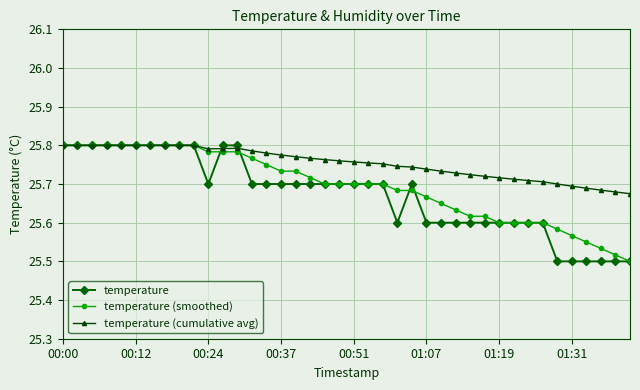

Rank the series by their average value, from lowest to highest.

temperature, temperature (smoothed), temperature (cumulative avg)